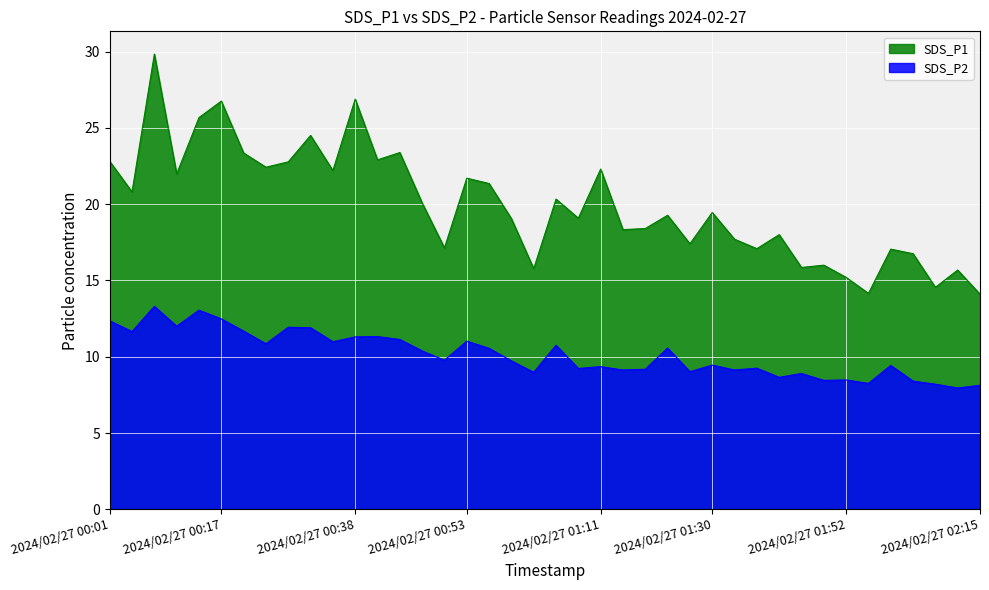

Reading right to left, extract all data points from this chart.

SDS_P1: 2024/02/27 02:15=14.1	2024/02/27 02:12=15.7	2024/02/27 02:09=14.6	2024/02/27 02:06=16.8	2024/02/27 02:03=17.1	2024/02/27 02:00=14.2	2024/02/27 01:52=15.2	2024/02/27 01:49=16.0	2024/02/27 01:46=15.8	2024/02/27 01:39=18.0	2024/02/27 01:36=17.1	2024/02/27 01:33=17.7	2024/02/27 01:30=19.4	2024/02/27 01:28=17.4	2024/02/27 01:25=19.3	2024/02/27 01:22=18.4	2024/02/27 01:14=18.3	2024/02/27 01:11=22.3	2024/02/27 01:08=19.1	2024/02/27 01:05=20.3	2024/02/27 01:02=15.8	2024/02/27 00:59=19.1	2024/02/27 00:56=21.4	2024/02/27 00:53=21.7	2024/02/27 00:50=17.1	2024/02/27 00:46=20.1	2024/02/27 00:43=23.4	2024/02/27 00:40=22.9	2024/02/27 00:38=26.9	2024/02/27 00:35=22.2	2024/02/27 00:31=24.5	2024/02/27 00:29=22.8	2024/02/27 00:26=22.4	2024/02/27 00:23=23.4	2024/02/27 00:17=26.8	2024/02/27 00:14=25.7	2024/02/27 00:11=22.0	2024/02/27 00:08=29.8	2024/02/27 00:05=20.8	2024/02/27 00:01=22.8
SDS_P2: 2024/02/27 02:15=8.1	2024/02/27 02:12=8.0	2024/02/27 02:09=8.2	2024/02/27 02:06=8.4	2024/02/27 02:03=9.4	2024/02/27 02:00=8.2	2024/02/27 01:52=8.5	2024/02/27 01:49=8.4	2024/02/27 01:46=8.9	2024/02/27 01:39=8.7	2024/02/27 01:36=9.2	2024/02/27 01:33=9.1	2024/02/27 01:30=9.4	2024/02/27 01:28=9.0	2024/02/27 01:25=10.6	2024/02/27 01:22=9.2	2024/02/27 01:14=9.1	2024/02/27 01:11=9.3	2024/02/27 01:08=9.2	2024/02/27 01:05=10.8	2024/02/27 01:02=9.0	2024/02/27 00:59=9.7	2024/02/27 00:56=10.6	2024/02/27 00:53=11.0	2024/02/27 00:50=9.8	2024/02/27 00:46=10.4	2024/02/27 00:43=11.1	2024/02/27 00:40=11.3	2024/02/27 00:38=11.3	2024/02/27 00:35=11.0	2024/02/27 00:31=11.9	2024/02/27 00:29=11.9	2024/02/27 00:26=10.8	2024/02/27 00:23=11.7	2024/02/27 00:17=12.5	2024/02/27 00:14=13.1	2024/02/27 00:11=12.0	2024/02/27 00:08=13.3	2024/02/27 00:05=11.7	2024/02/27 00:01=12.3